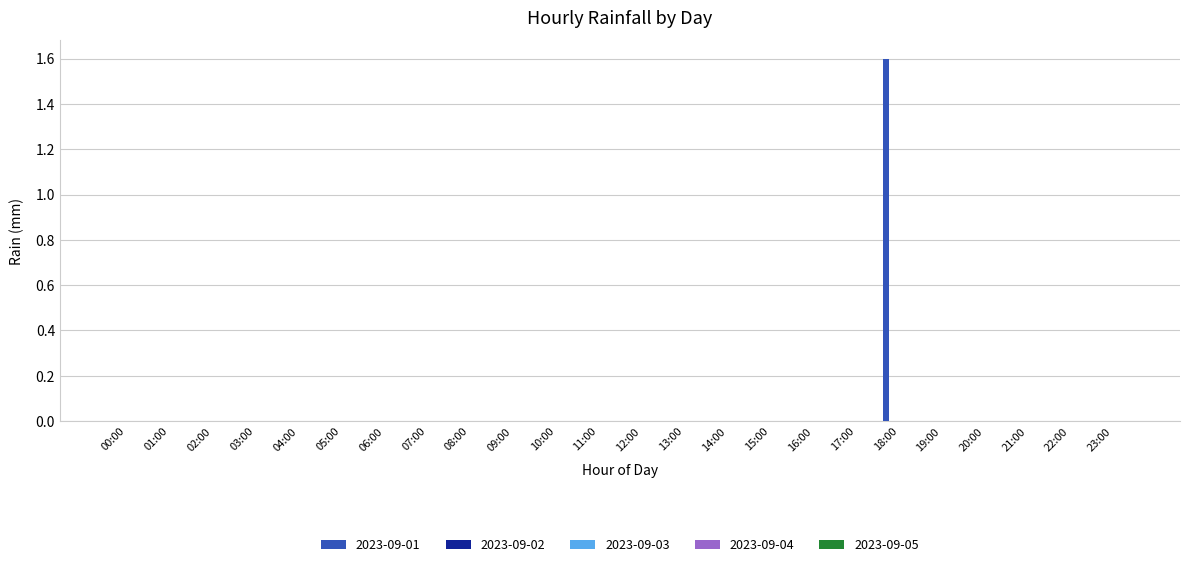

What is the maximum value shown in the chart?

1.6